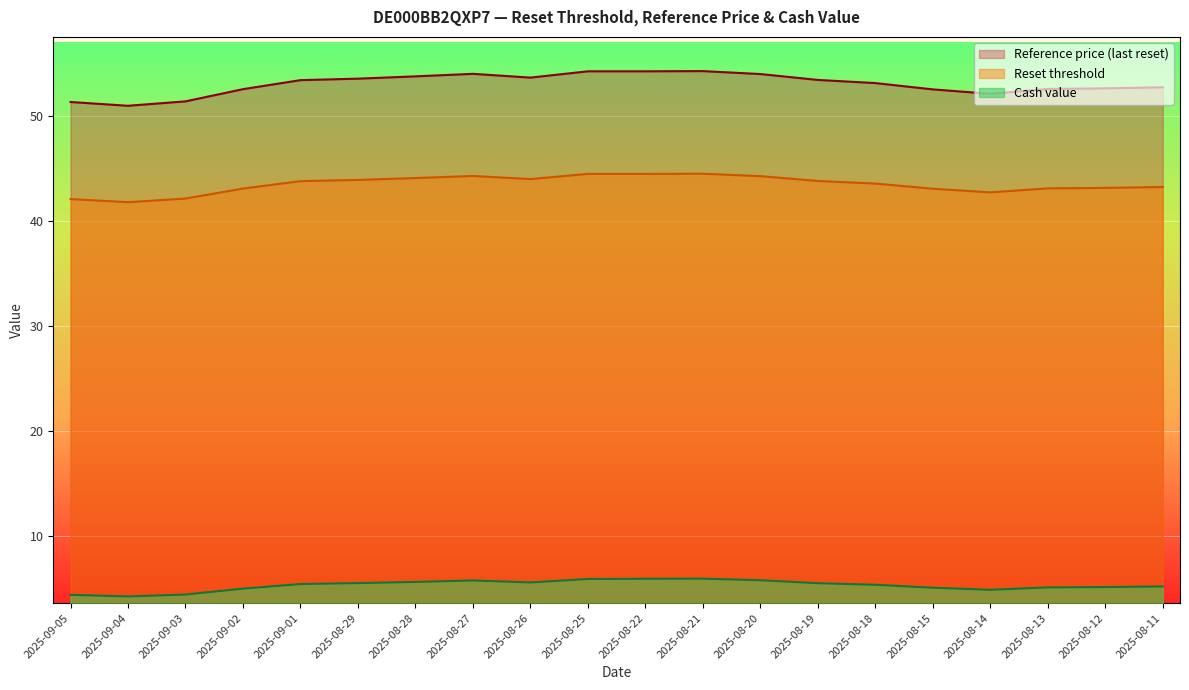

True or false: Cash value has a value of 4.4 at 2025-09-05.

True